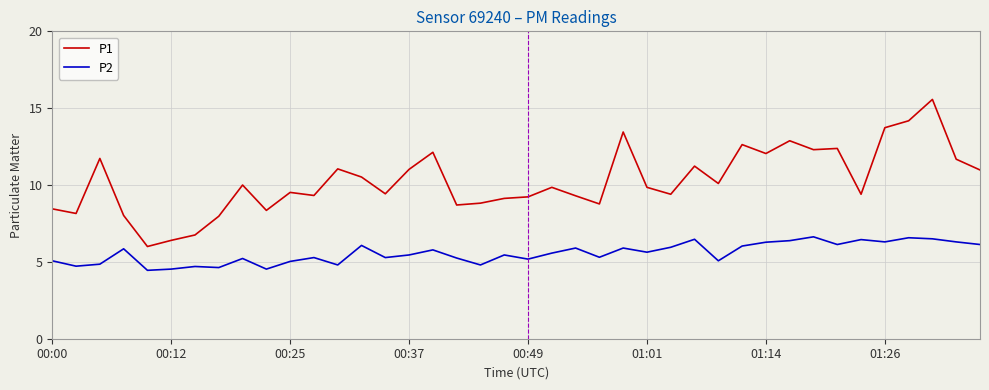

True or false: P2 and P1 intersect in this chart.

False